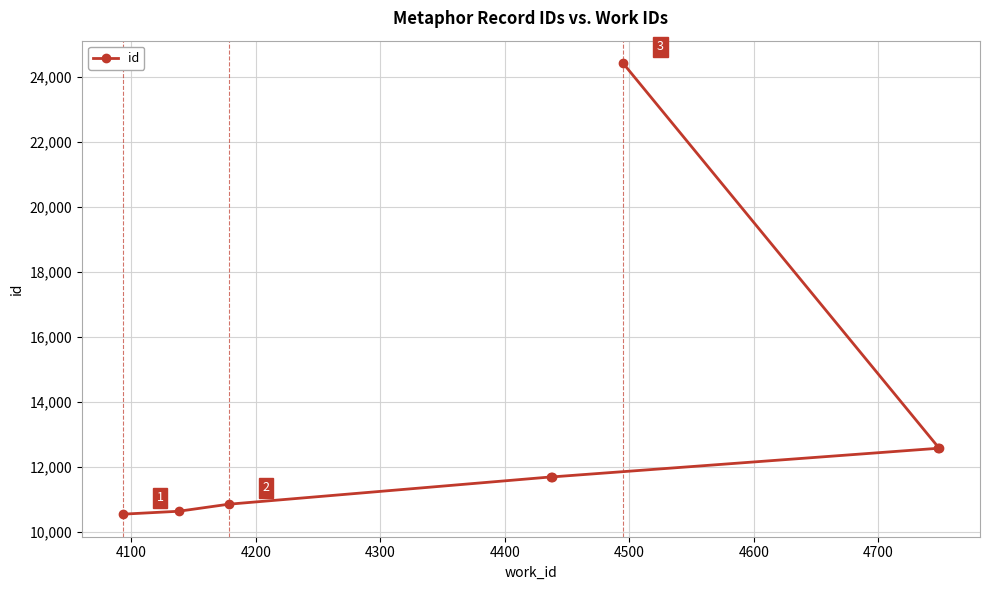

How many lines are shown in the chart?

1